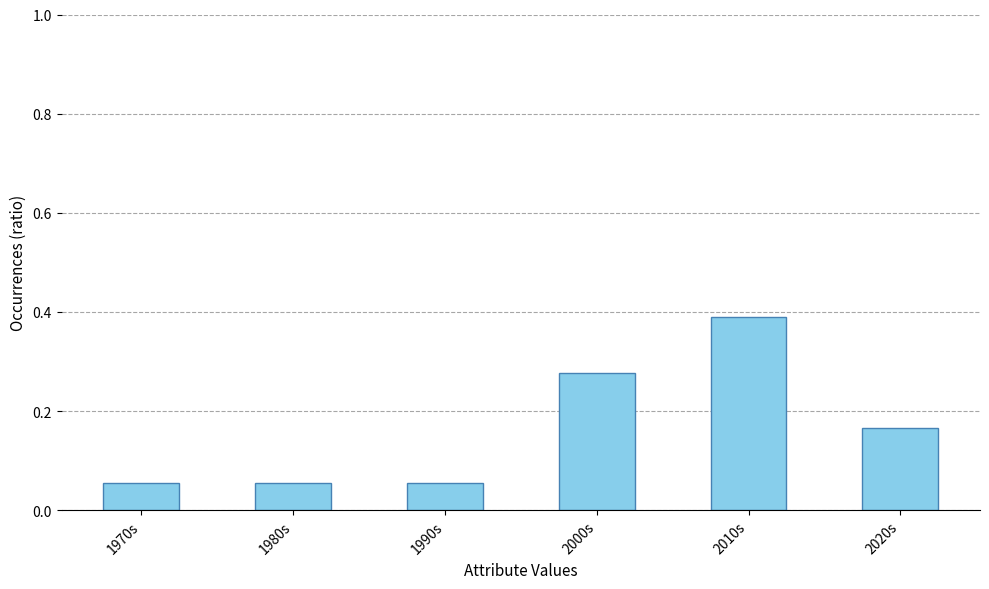

What is the sum of the values at 2020s and 2010s?

0.6